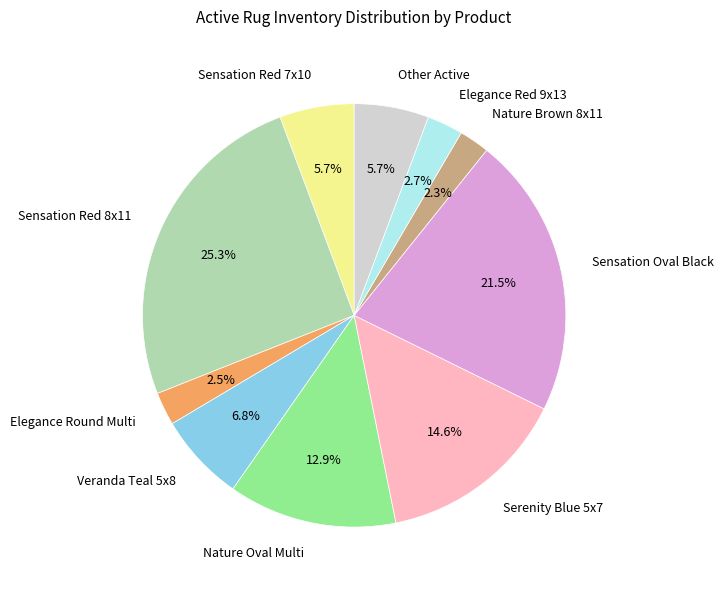

Is it true that Nature Brown 8x11 is 2% of the pie?

True